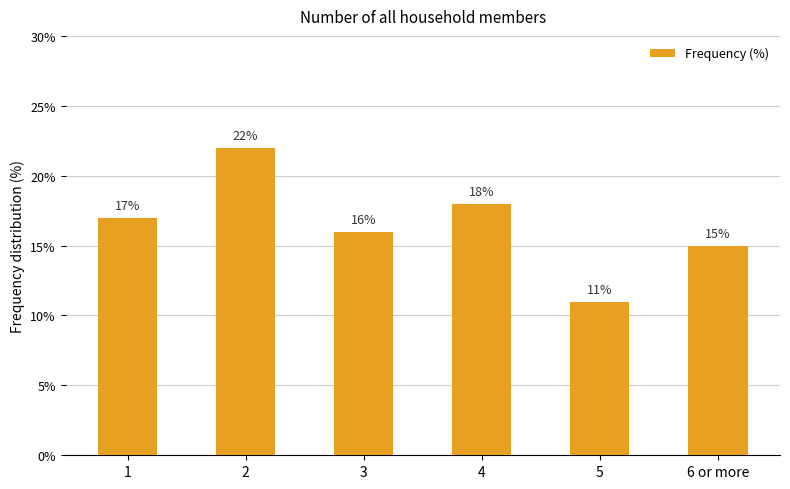

Between 5 and 1, which is larger?

1